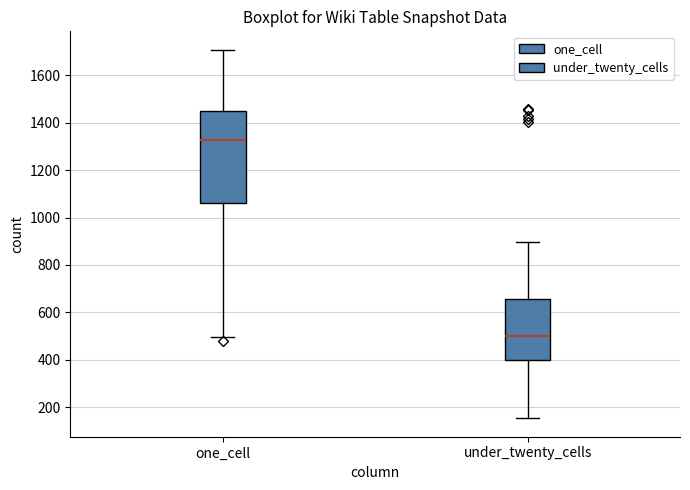

Reading left to right, transcribe this box plot: for each box, give where its median line is, the range the box spans, and where its two whiskers end, as read against the y-axis. The values are not printed on the chart, so give them approximately, as read against the axis.

one_cell: median 1320, box 1060 to 1440, whiskers 500 to 1700
under_twenty_cells: median 500, box 400 to 660, whiskers 160 to 900